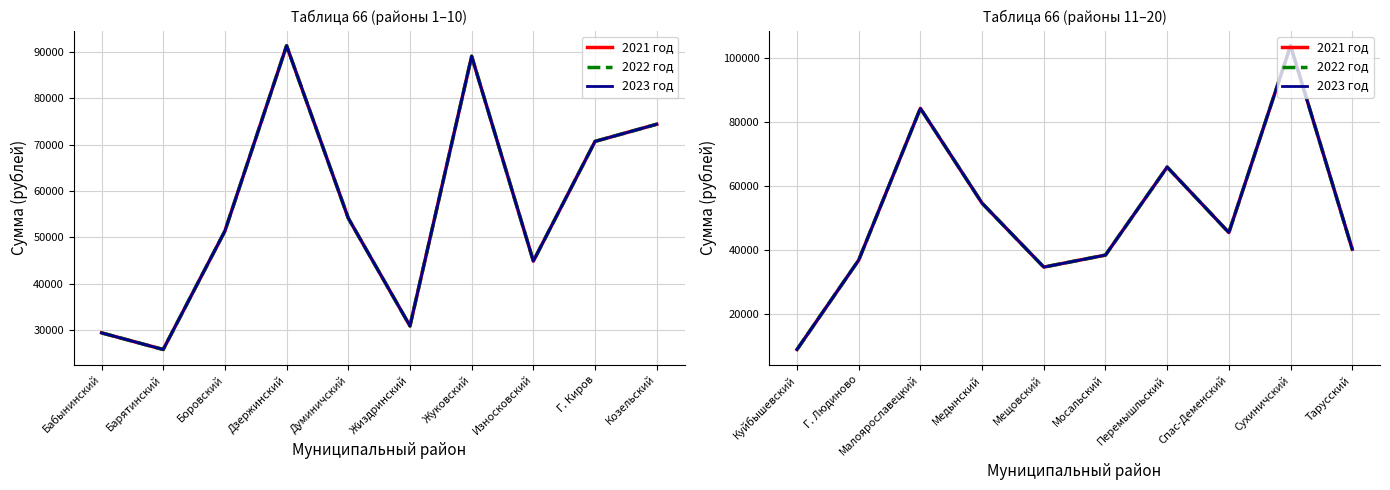

What is the greatest value displayed?

103815